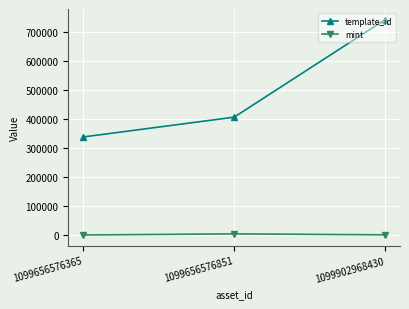

Where is mint nearest to the value 3487?

1099902968430